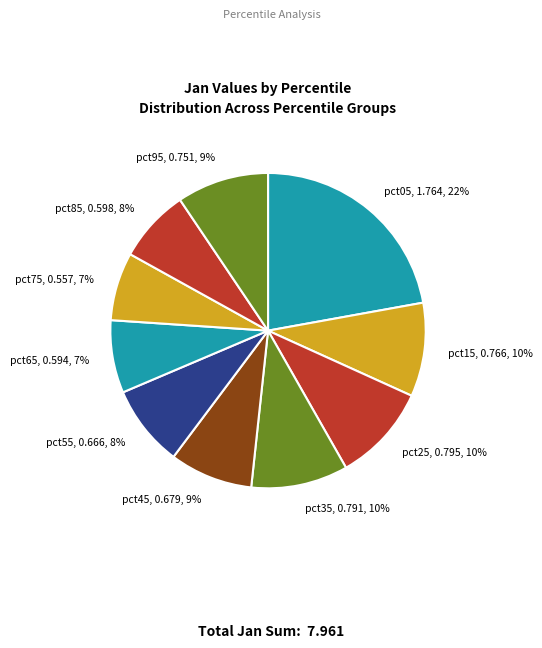

Which category has the biggest portion of the pie?

pct05